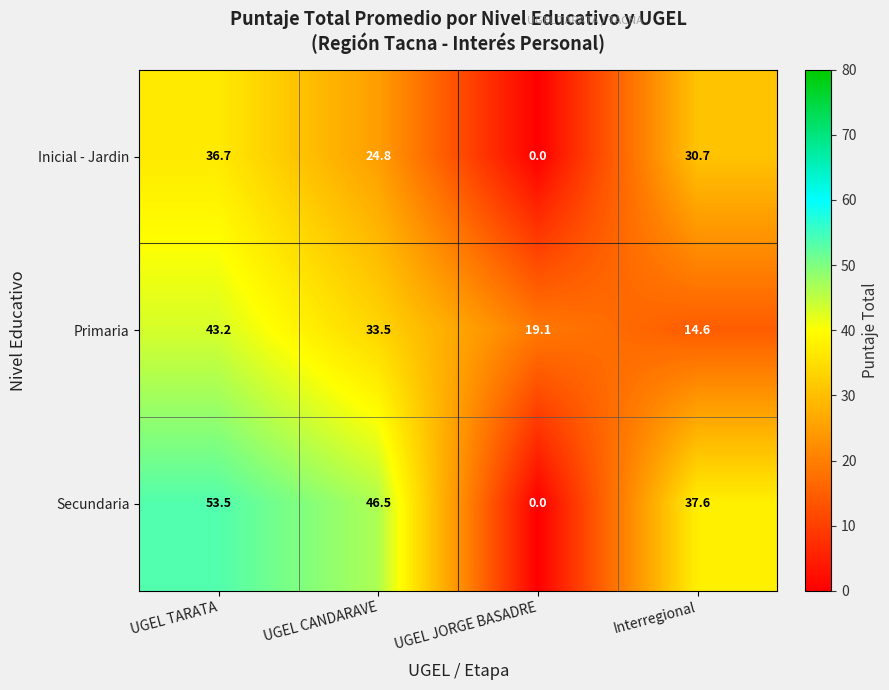

Which category has the lowest value across all series?

UGEL JORGE BASADRE